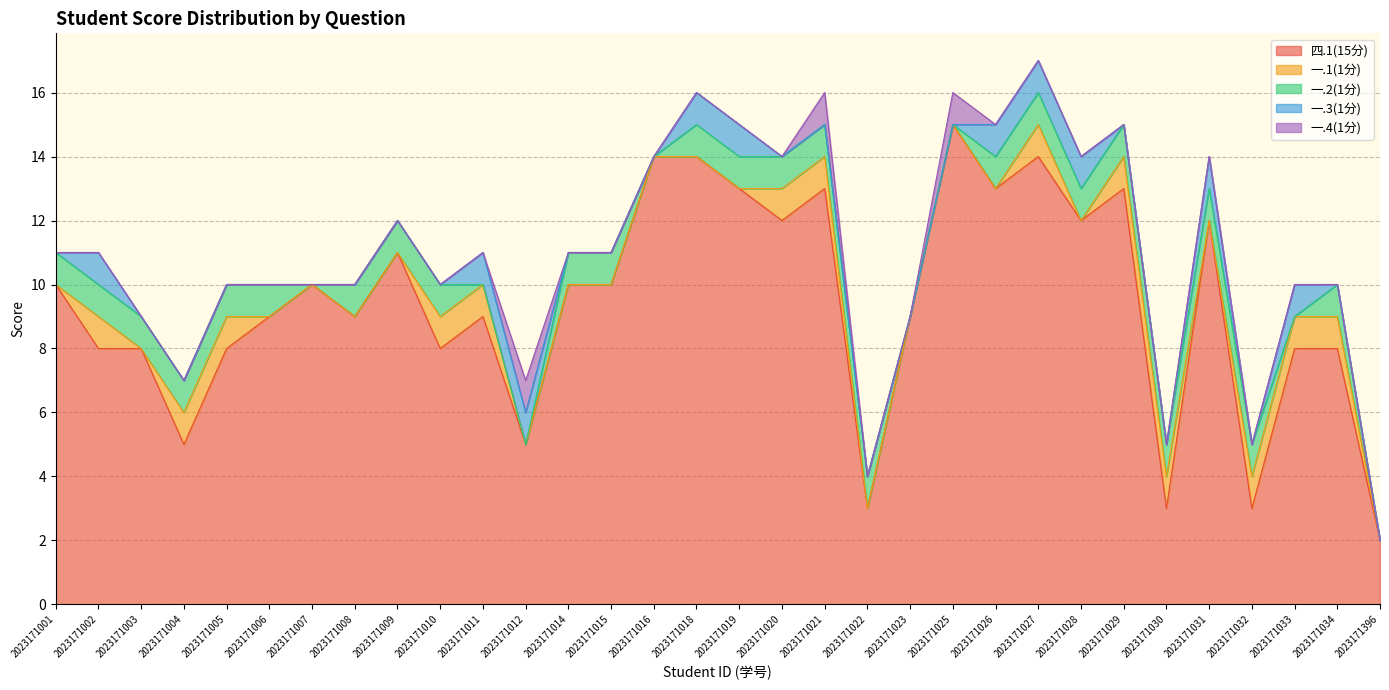

Between which two adjacent categories do 一.3(1分) and 一.1(1分) first intersect?

2023171019 and 2023171020